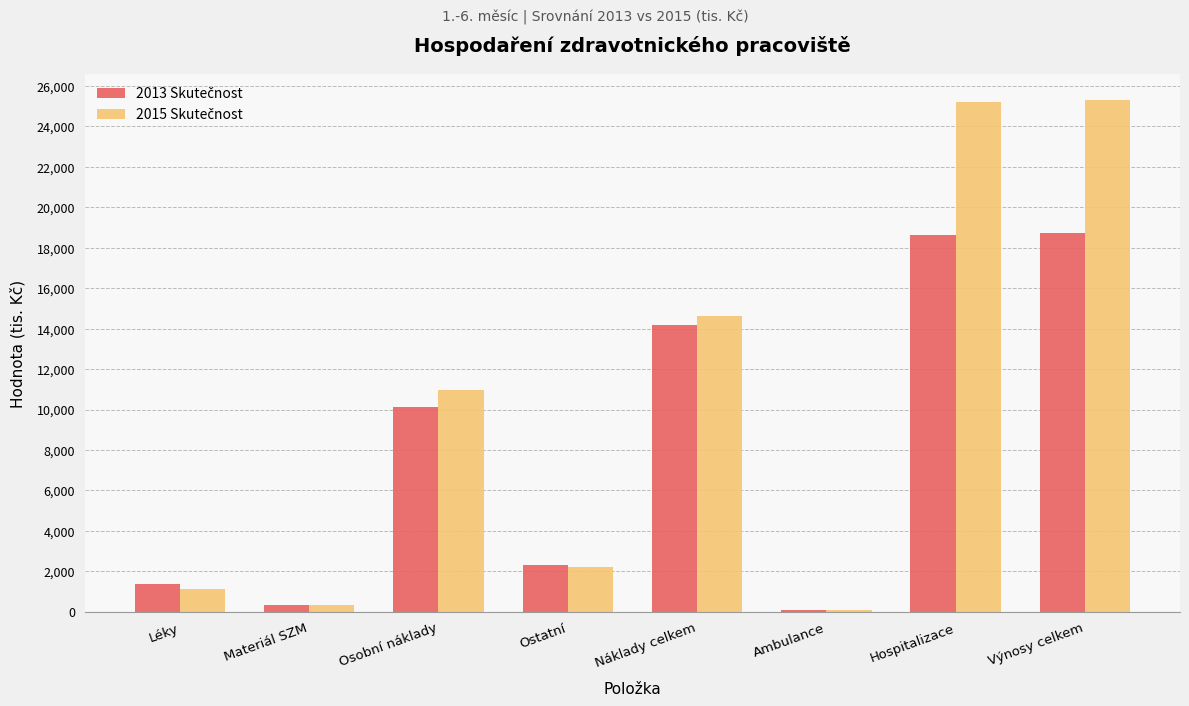

What is the total value across all series at Hospitalizace?

43887.7